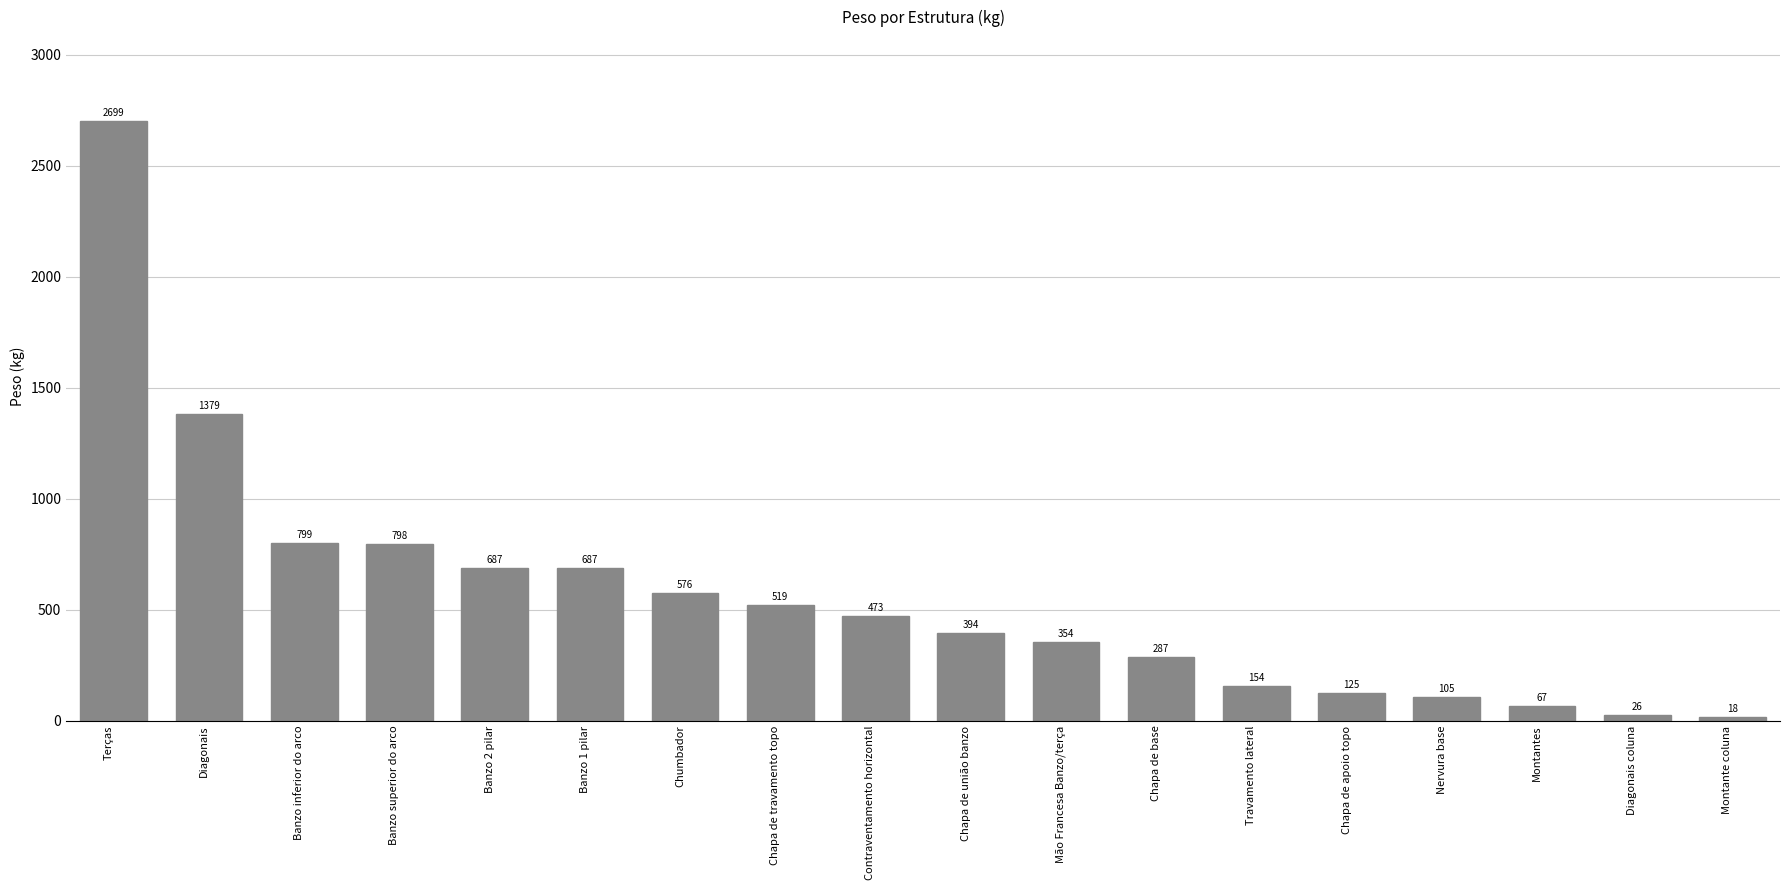

What position from the right is Mão Francesa Banzo/terça?

8